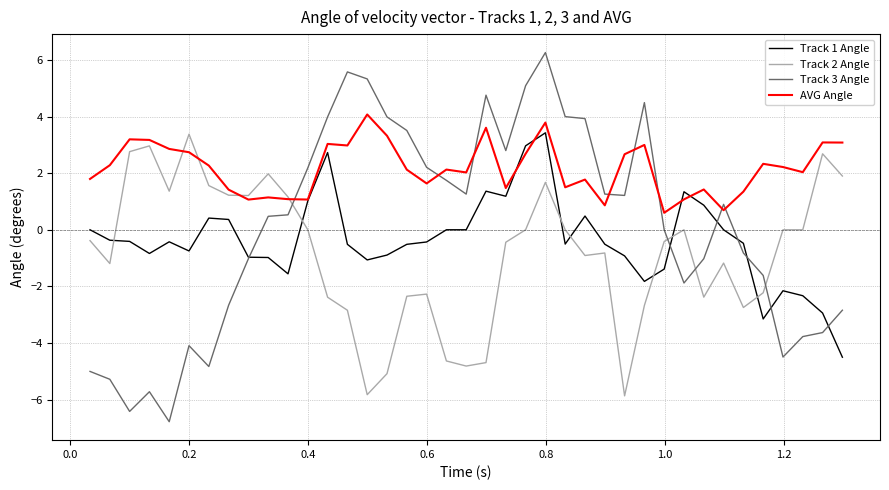

How many times do Track 2 Angle and AVG Angle cross each other?

4